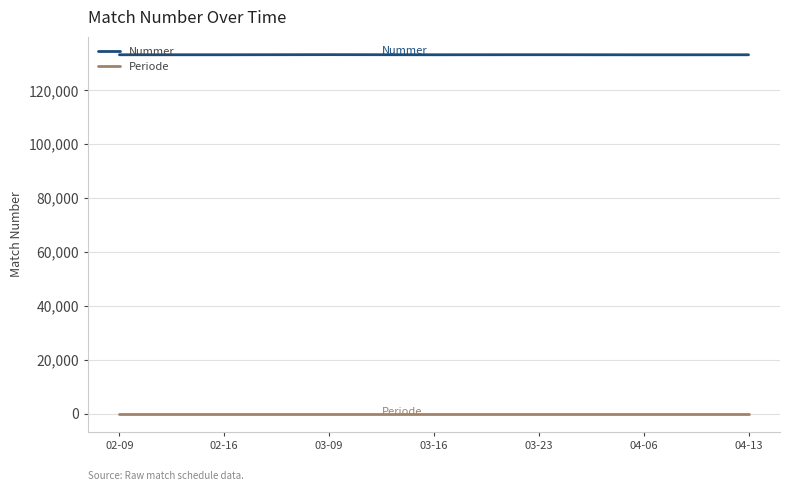

Is the value of Periode at 04-13 greater than the value of Nummer at 03-16?

No